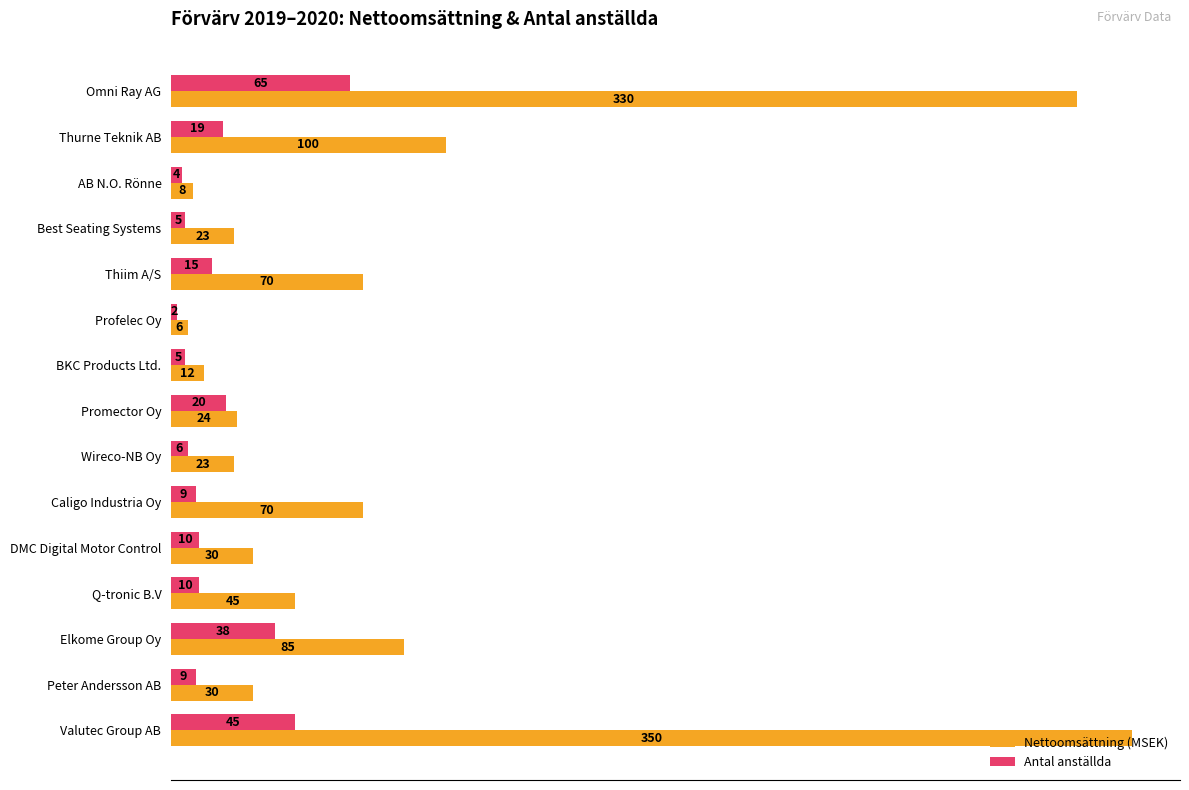

What is the spread (max minus min) of values at Best Seating Systems?

18